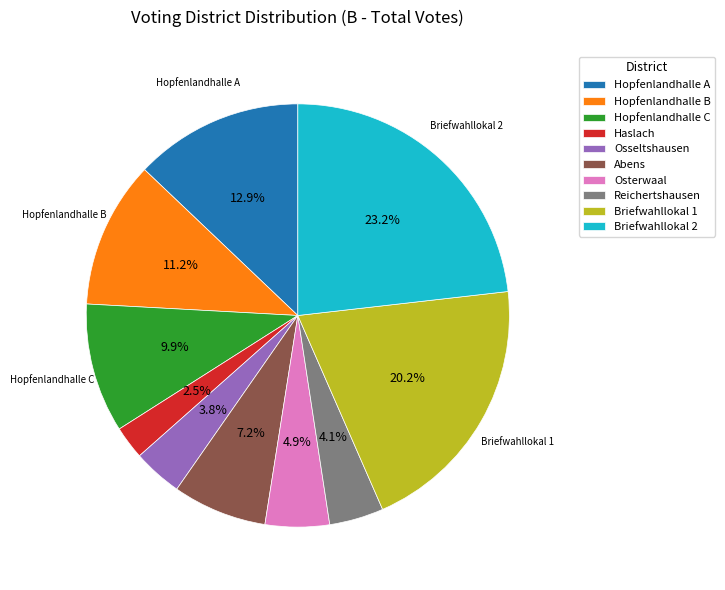

Is it true that Briefwahllokal 2 is 23% of the pie?

True